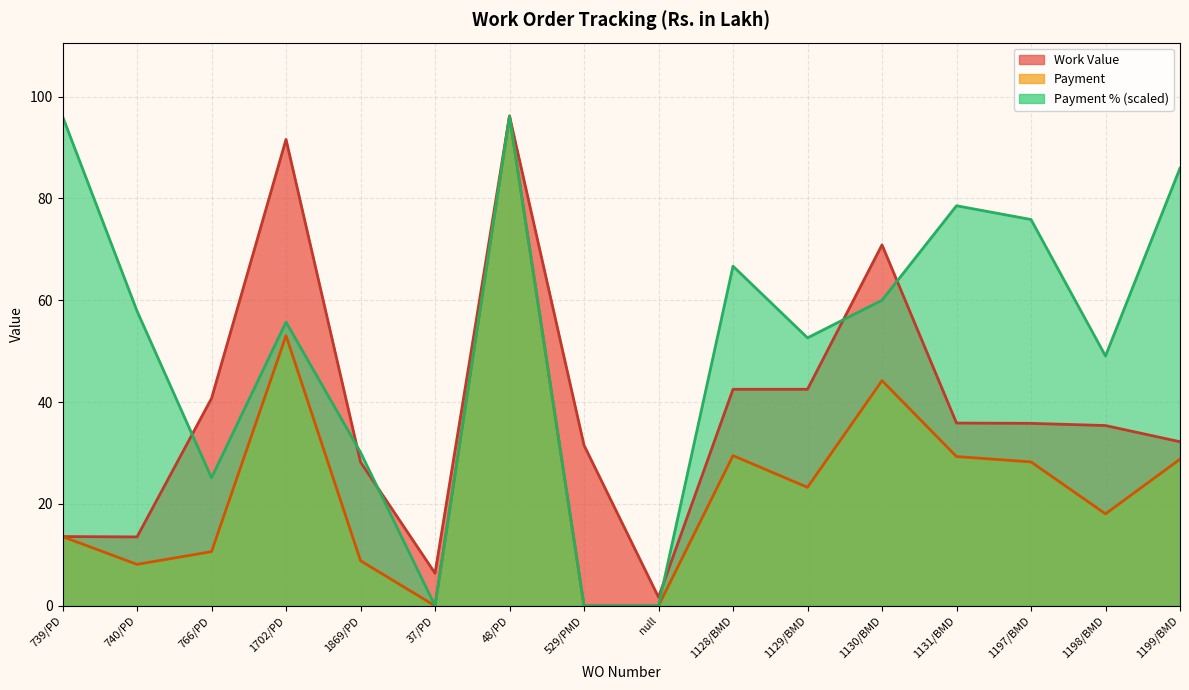

Is it true that Payment % equals 87.5 at 1128/BMD?

False